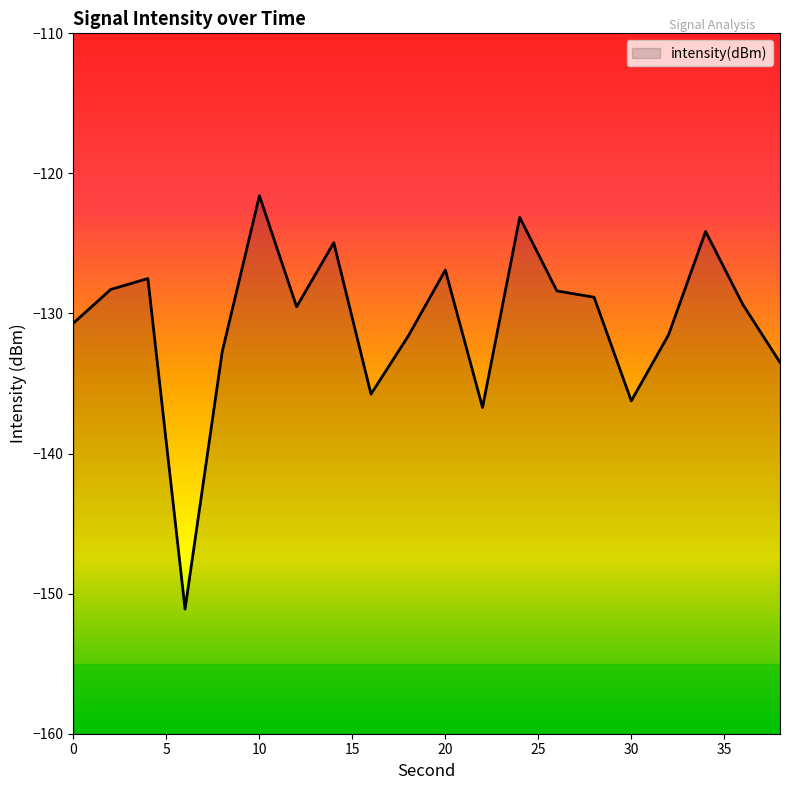

True or false: the data shows -61.0 at 26.

False